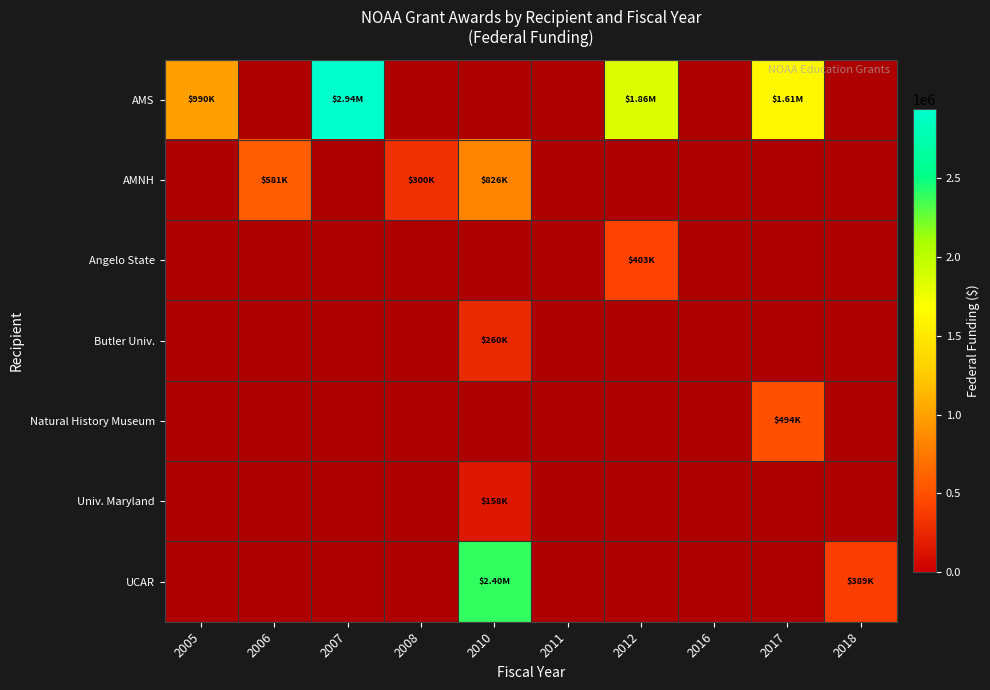

How many categories are shown in the chart?

10